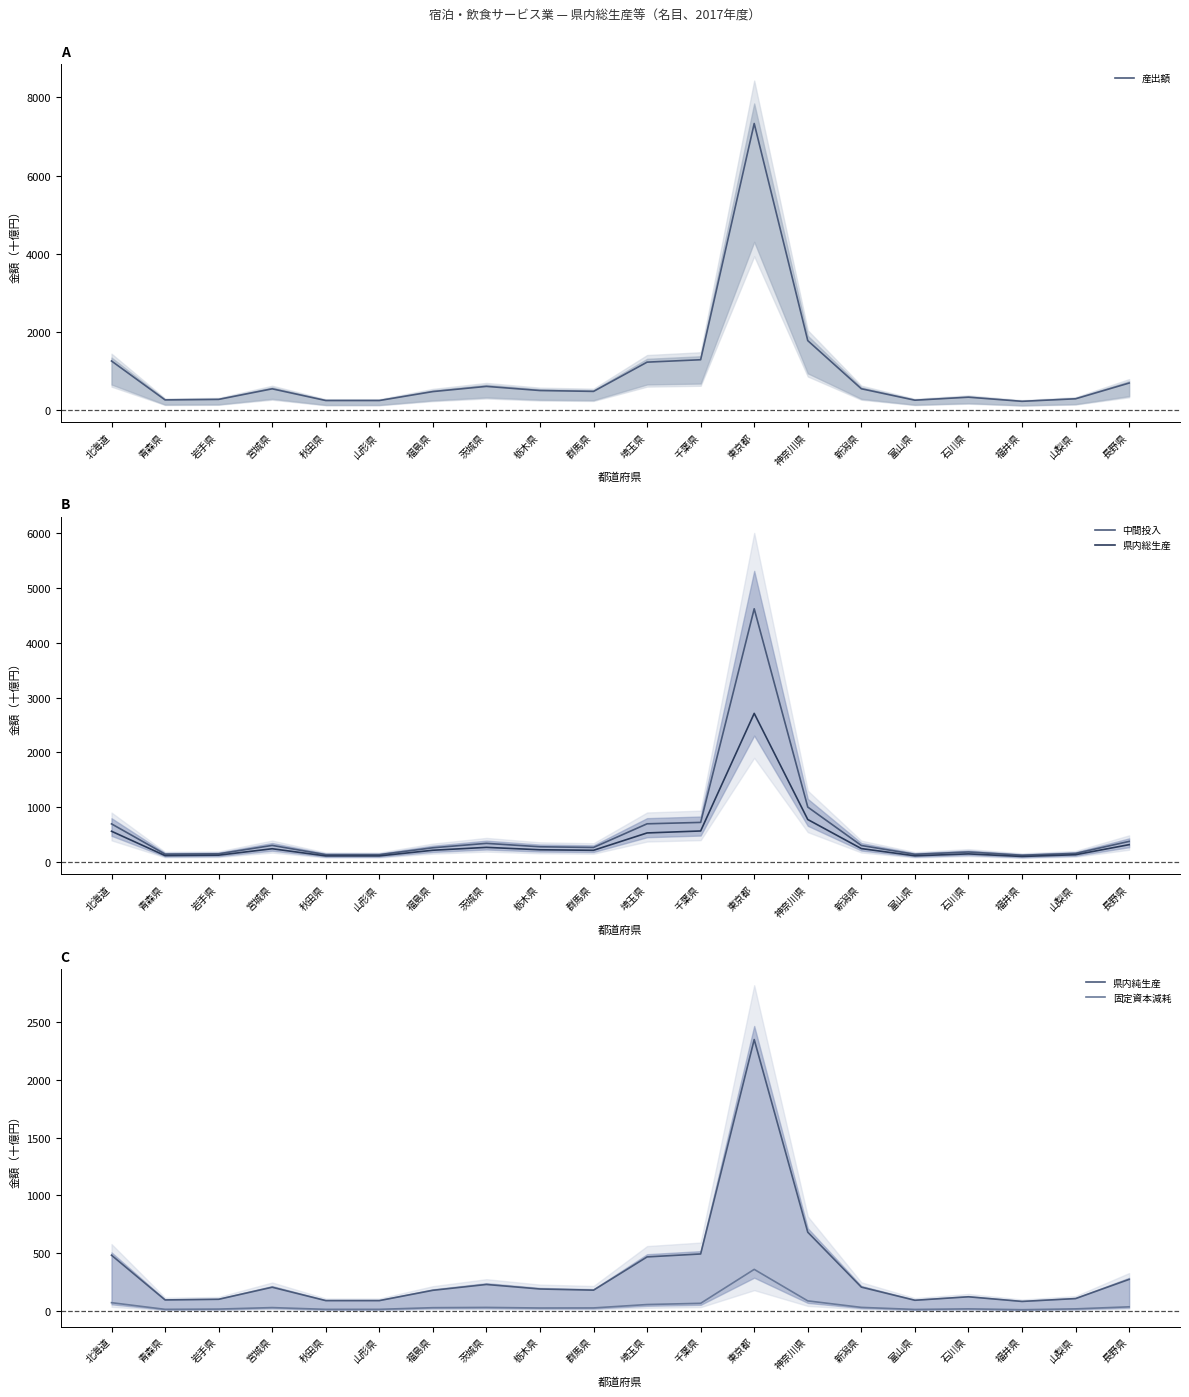

At 北海道, list the series in order from smallest to largest.

固定資本減耗, 県内純生産, 県内総生産, 中間投入, 産出額